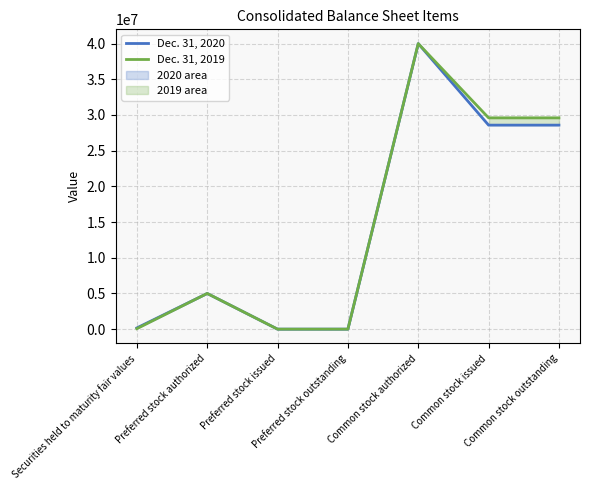

Which category has the lowest value across all series?

Preferred stock issued